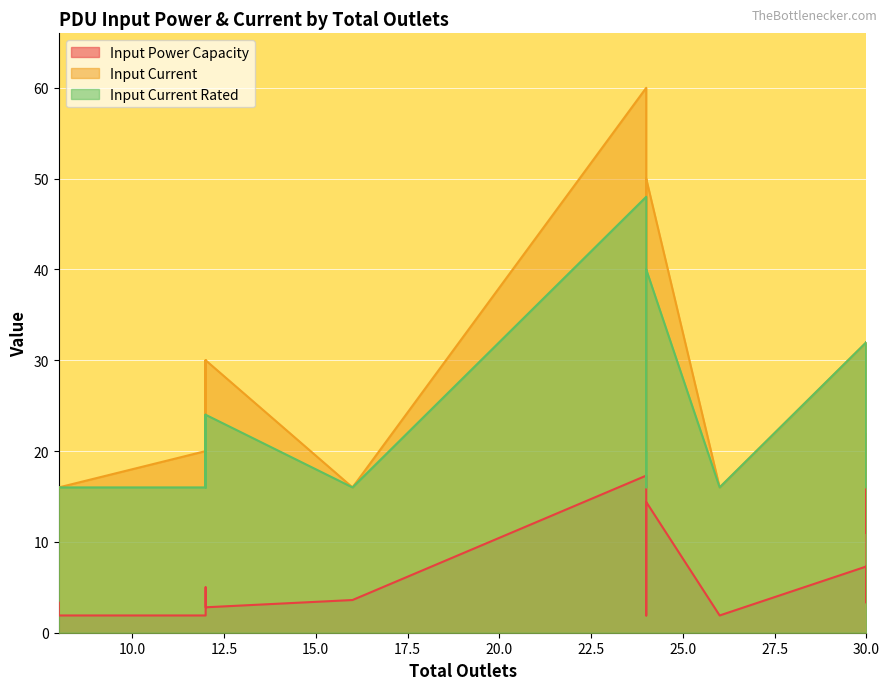

At 30, list the series in order from largest to smallest.

Input Current, Input Current Rated, Input Power Capacity